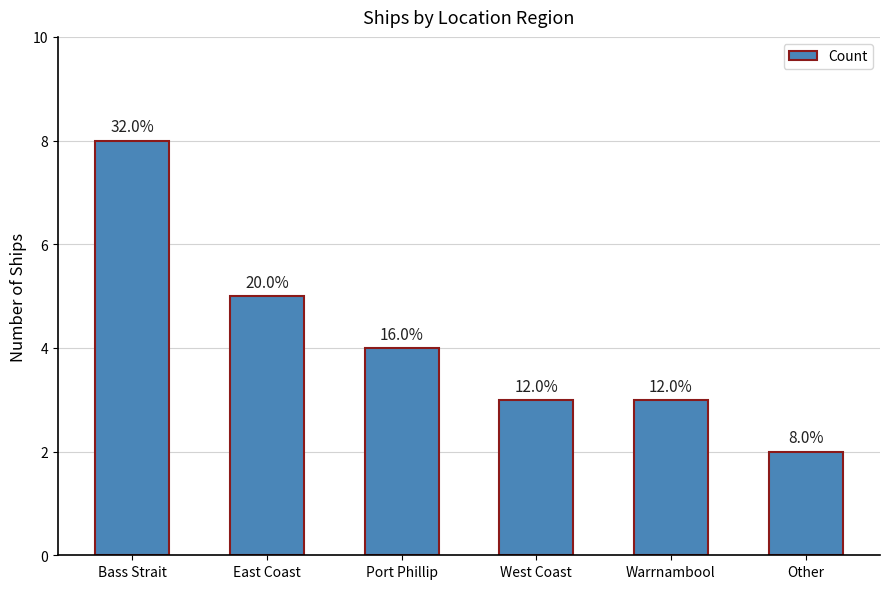

Which category has the highest value across all series?

Bass Strait